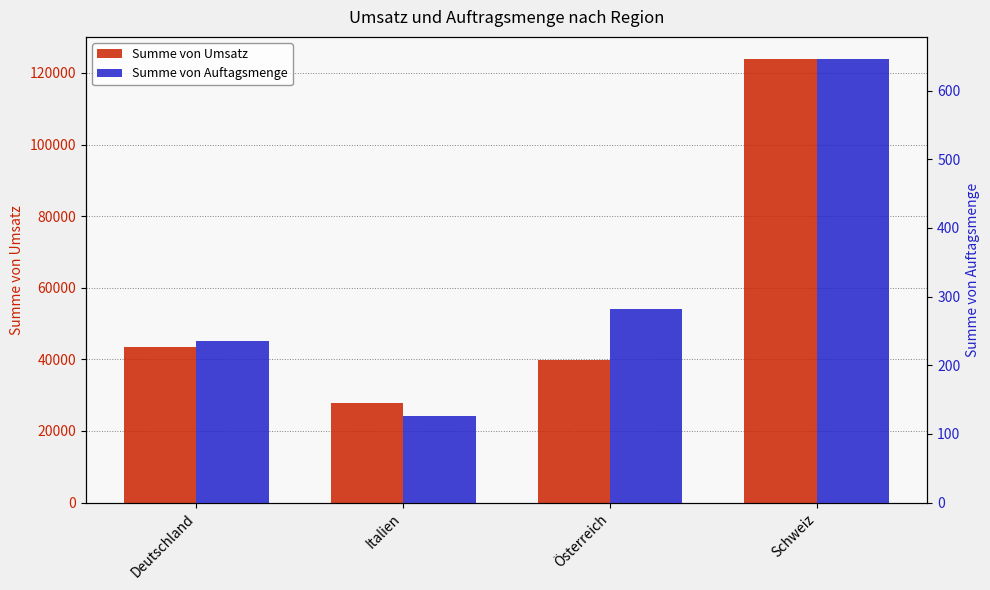

At which category is the sum across all series the highest?

Schweiz